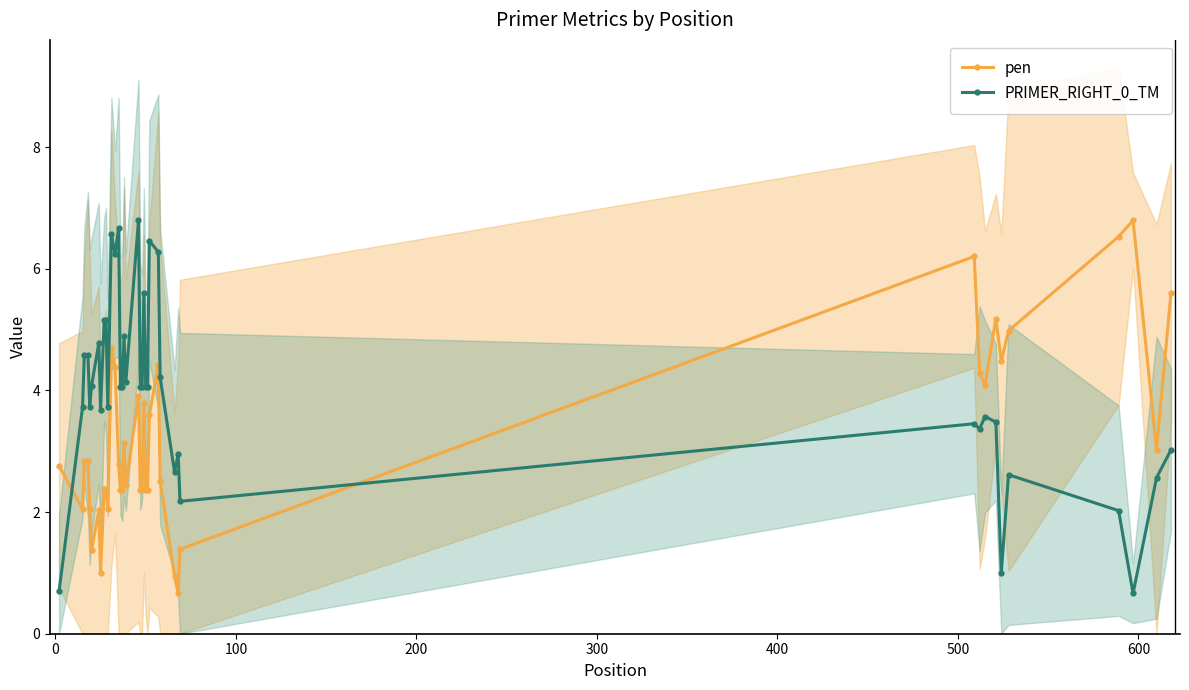

True or false: pen and PRIMER_RIGHT_0_TM intersect in this chart.

True